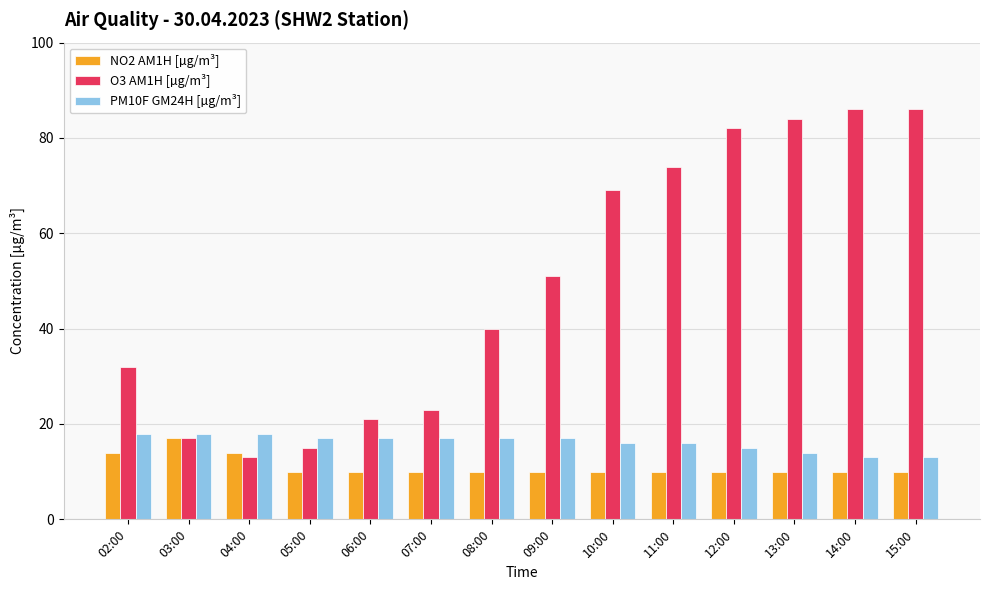

Between 02:00 and 04:00, which series saw the biggest shift?

O3 AM1H [µg/m³]